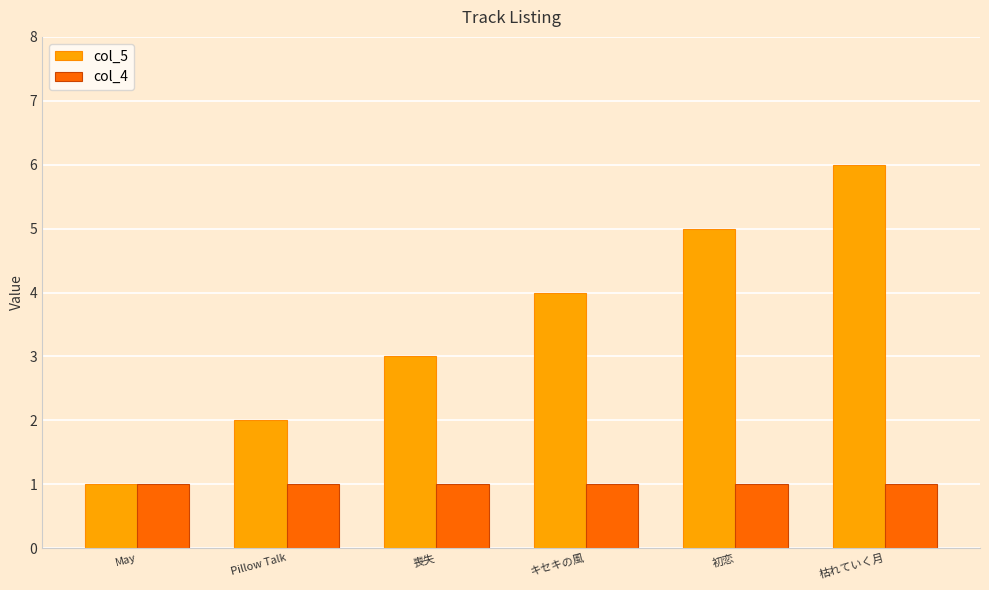

Is it true that col_5 equals 7 at キセキの風?

False